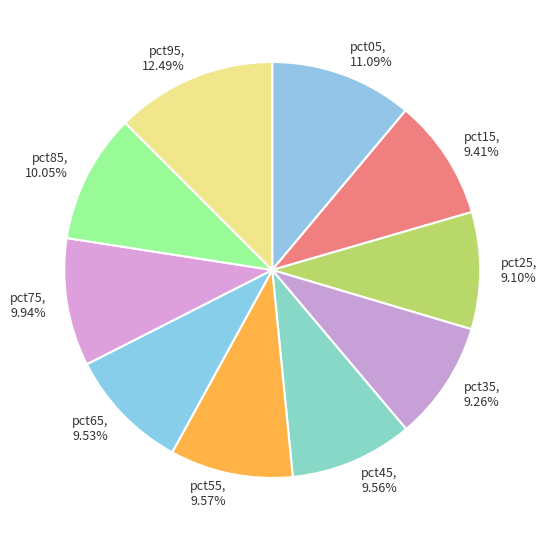

Is there any slice that represents more than half of the pie?

No